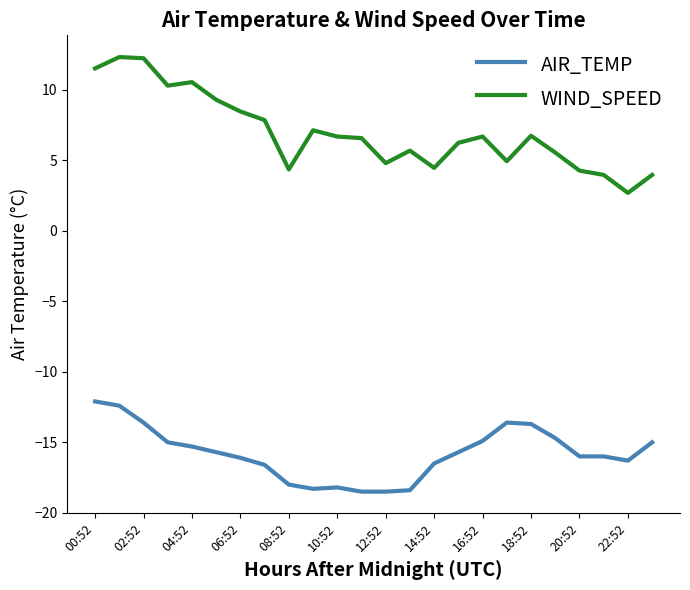

What is the difference between the second highest and second lowest values in the AIR_TEMP series?

6.1